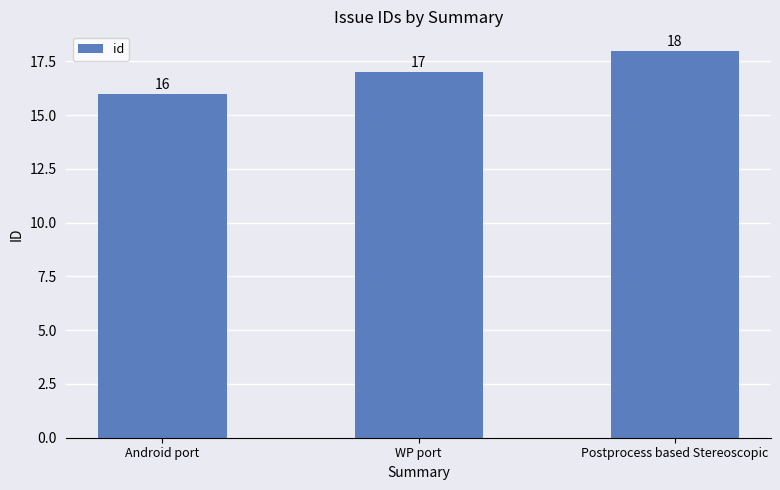

What is the label of the 2nd bar from the right?

WP port